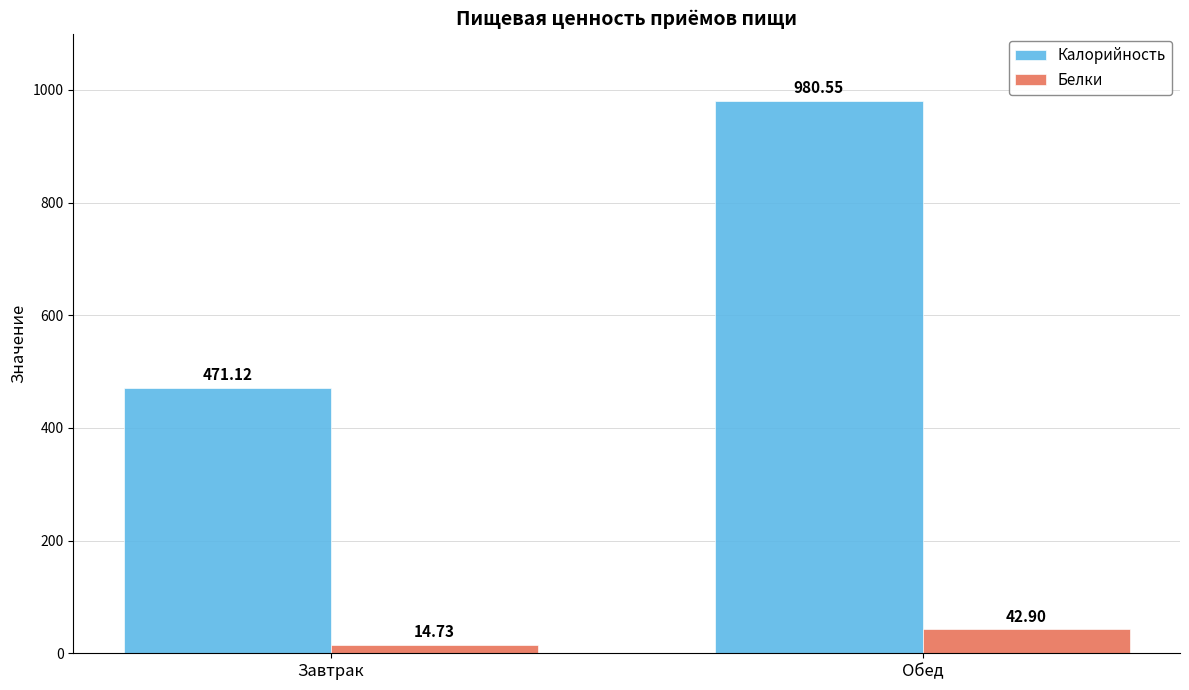

What position from the right is Обед?

1